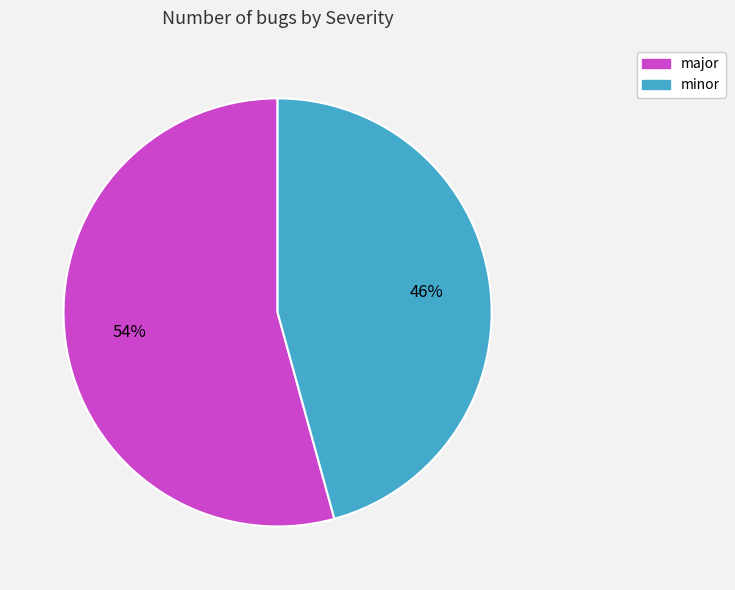

Is it true that minor is 36% of the pie?

False